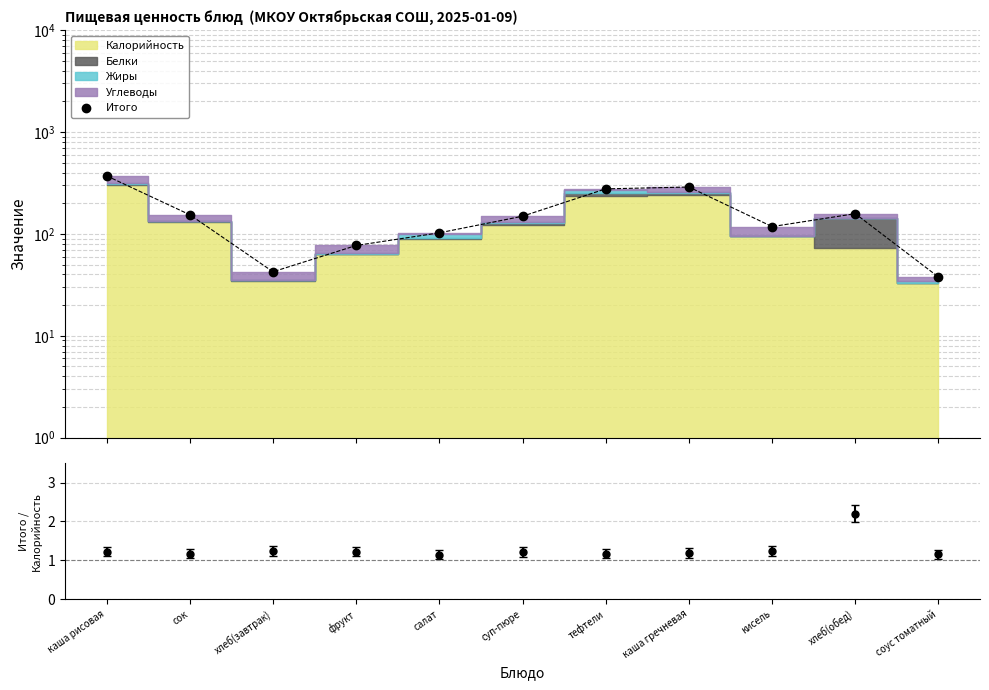

List the labels in order of value, largest first.

каша рисовая, каша гречневая, тефтели, хлеб(обед), сок, суп-пюре, кисель, салат, фрукт, хлеб(завтрак), соус томатный